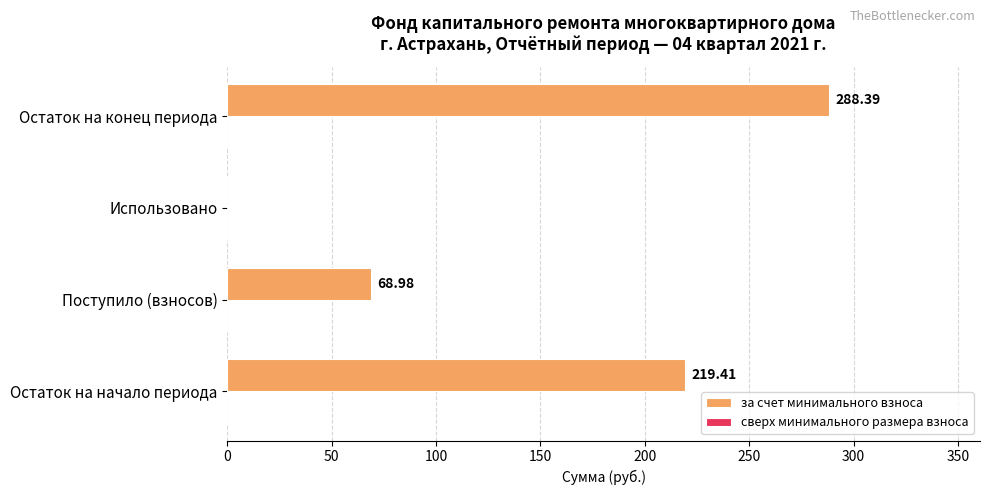

What is the sum of the values at Использовано and Остаток на конец периода?

288.4